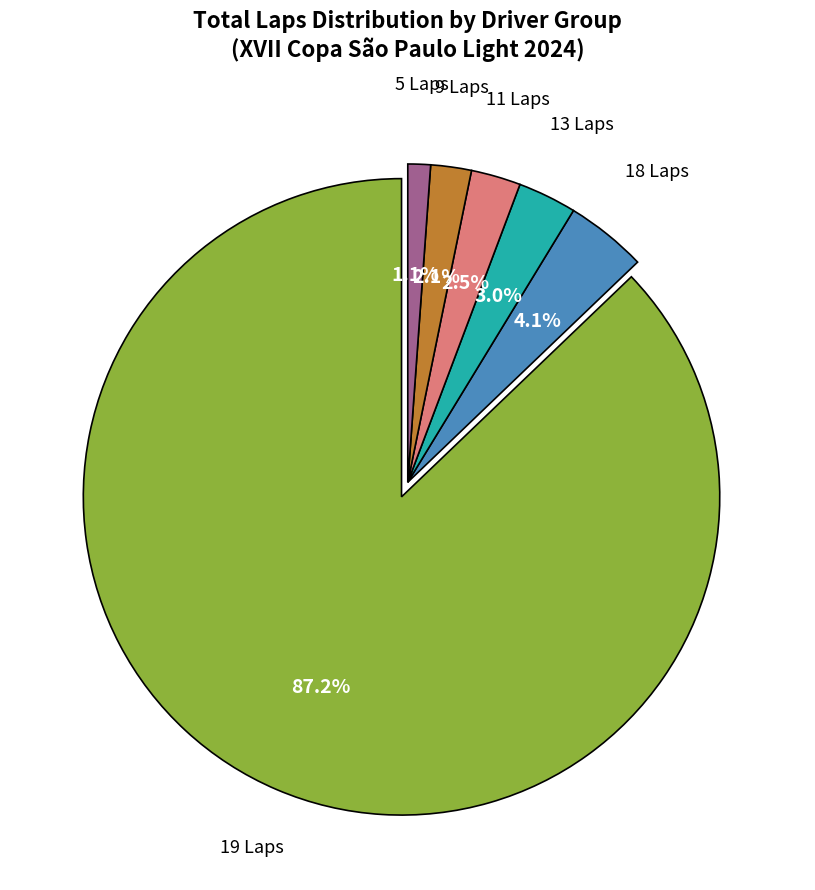

Is there any slice that represents more than half of the pie?

Yes